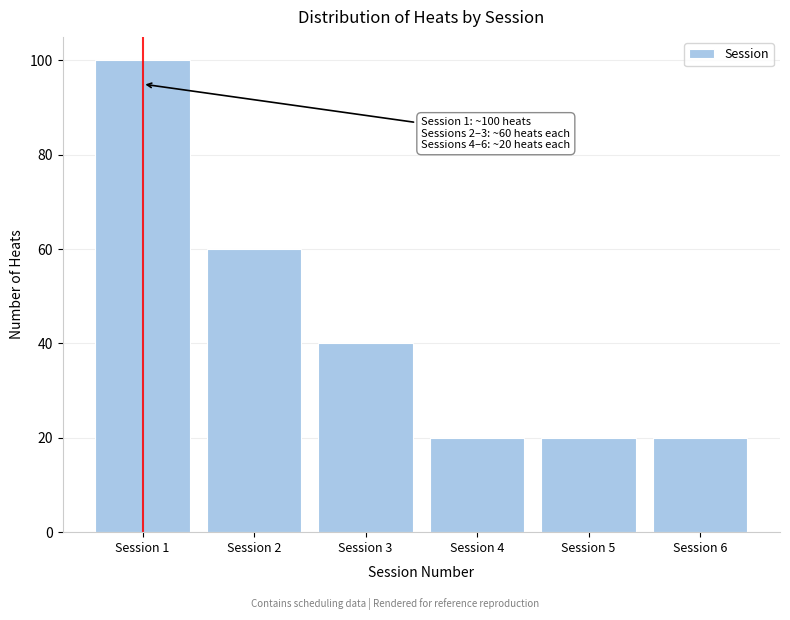

Which range on the x-axis has the tallest bar?

0.5 to 1.5